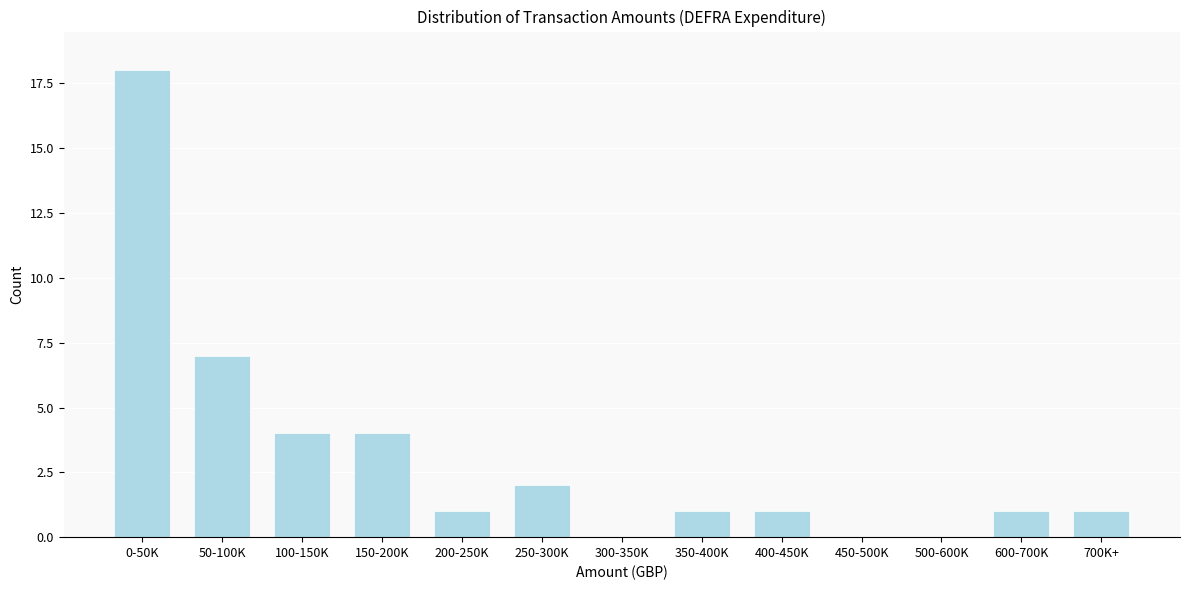

Reading left to right, what are all the values shown in this chart?

0-50K=18	50-100K=7	100-150K=4	150-200K=4	200-250K=1	250-300K=2	300-350K=0	350-400K=1	400-450K=1	450-500K=0	500-600K=0	600-700K=1	700K+=1